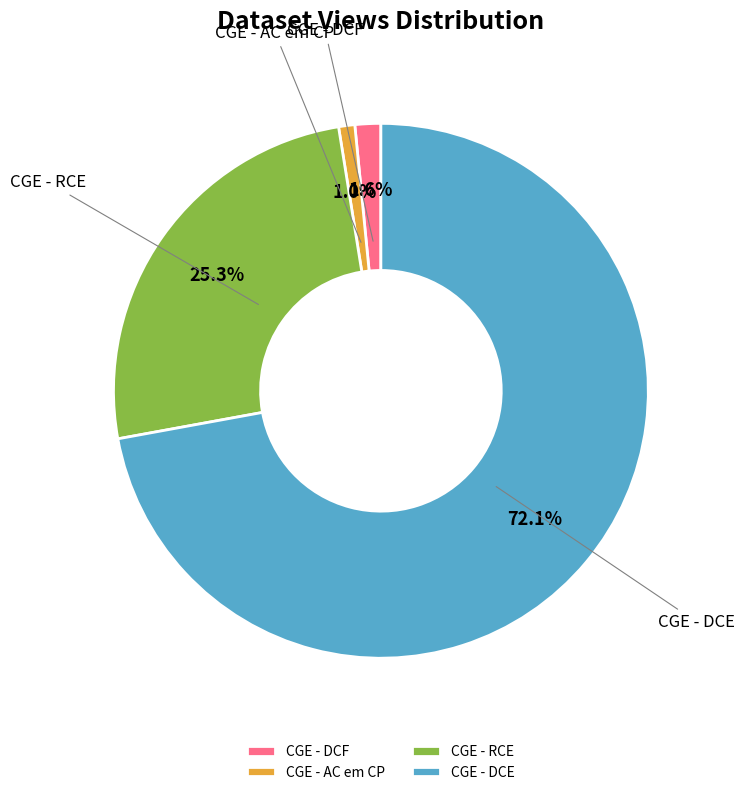

To the nearest percent, what is the combined percentage of CGE - AC em CP and CGE - RCE?

26%